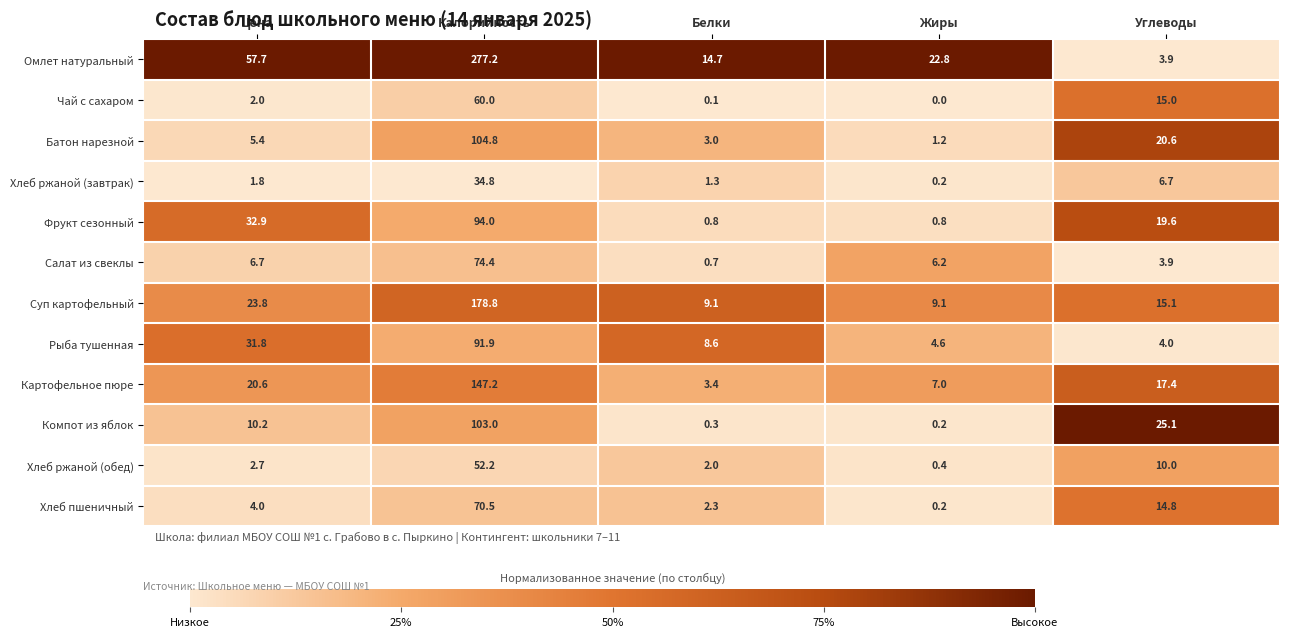

The Хлеб ржаной (обед) series shows 3.2 at Белки. True or false?

False